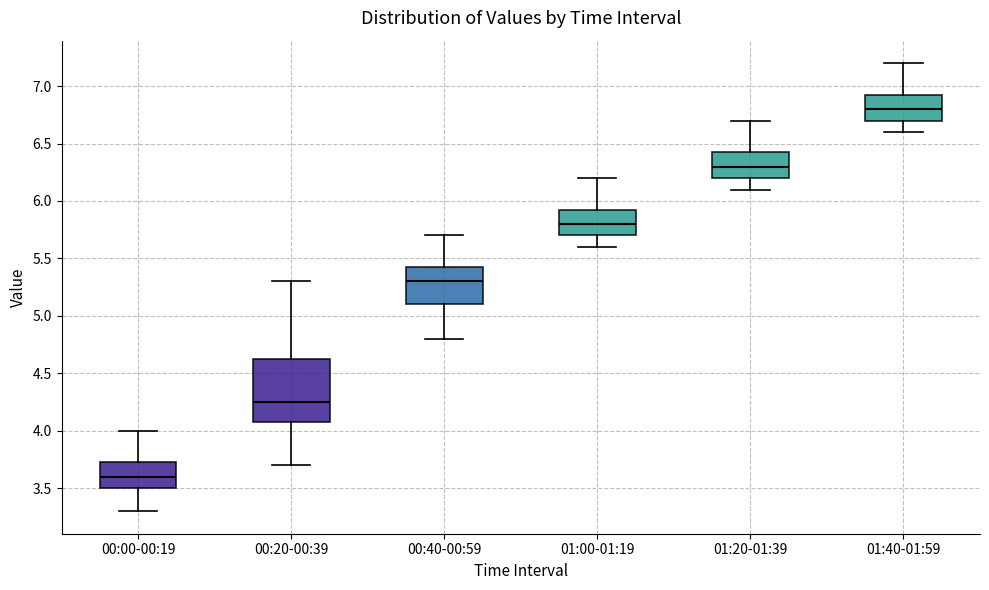

Where does the lower whisker of the box for 00:00-00:19 end on the y-axis? The values are not printed on the chart, so give them approximately, as read against the axis.

3.30